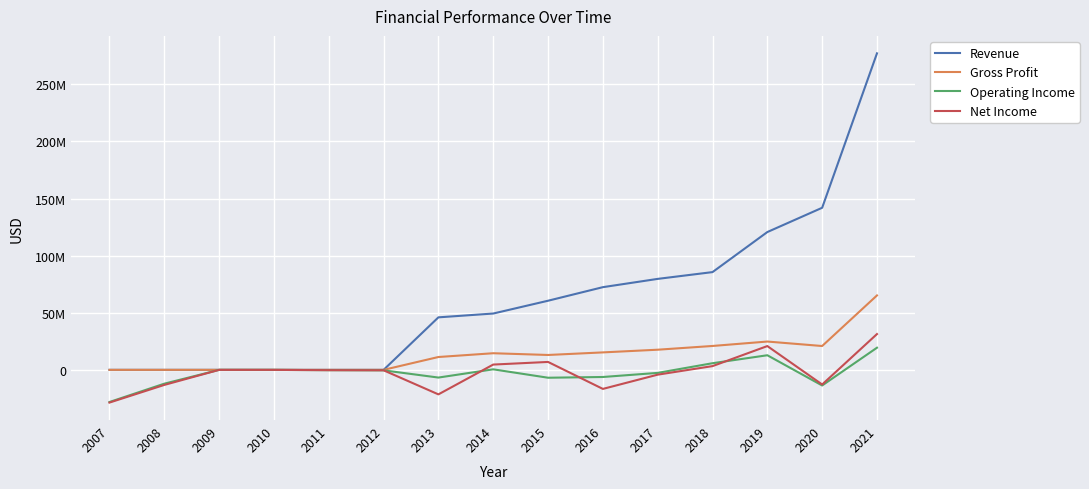

Is this an area chart (filled region under the line)?

No